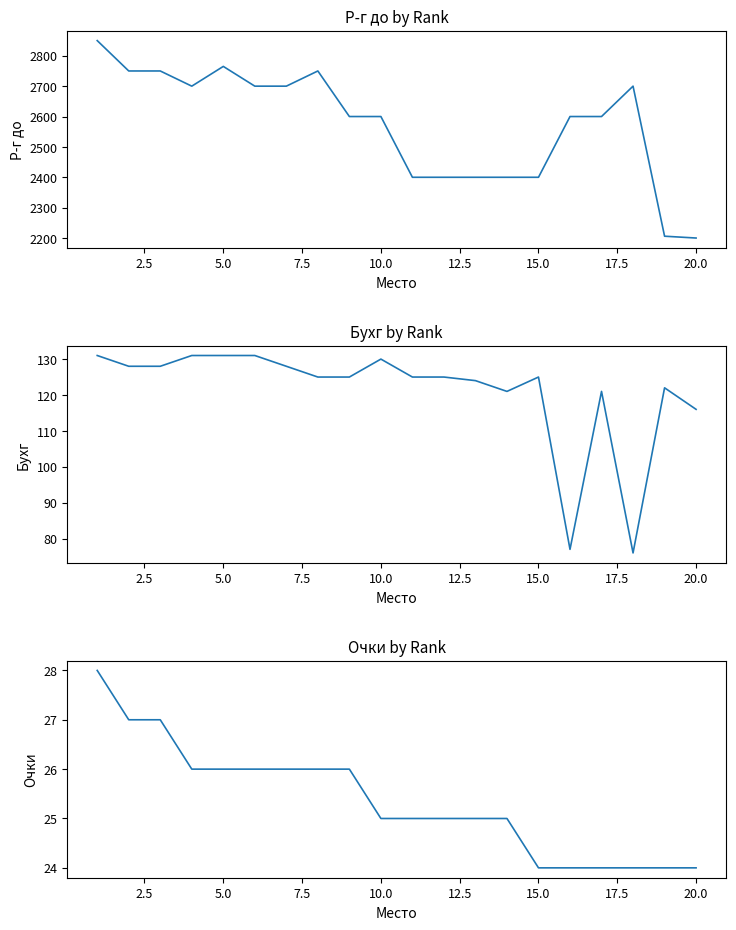

What are all the series names shown in the legend?

Р-г до, Бухг, Очки